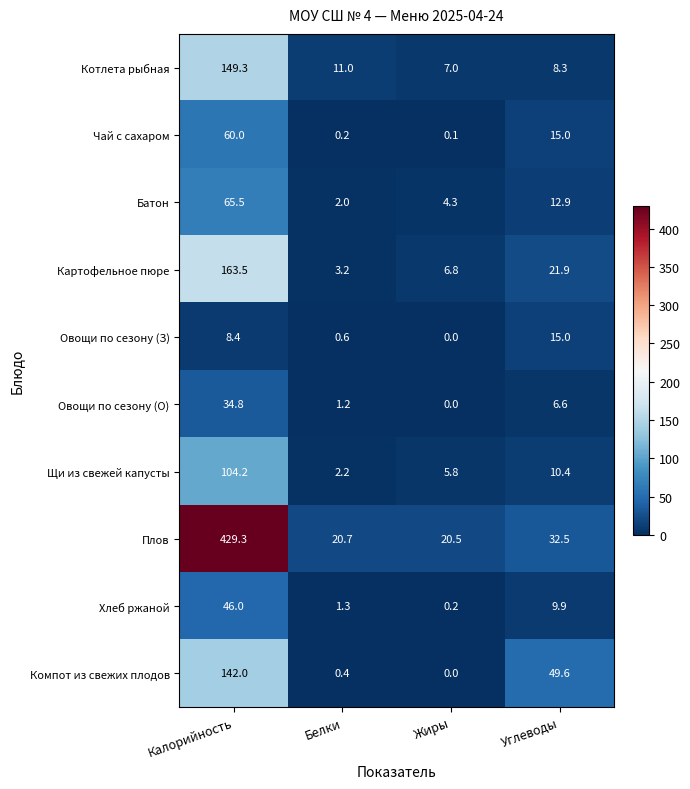

At how many categories does at least one series exceed 322?

1